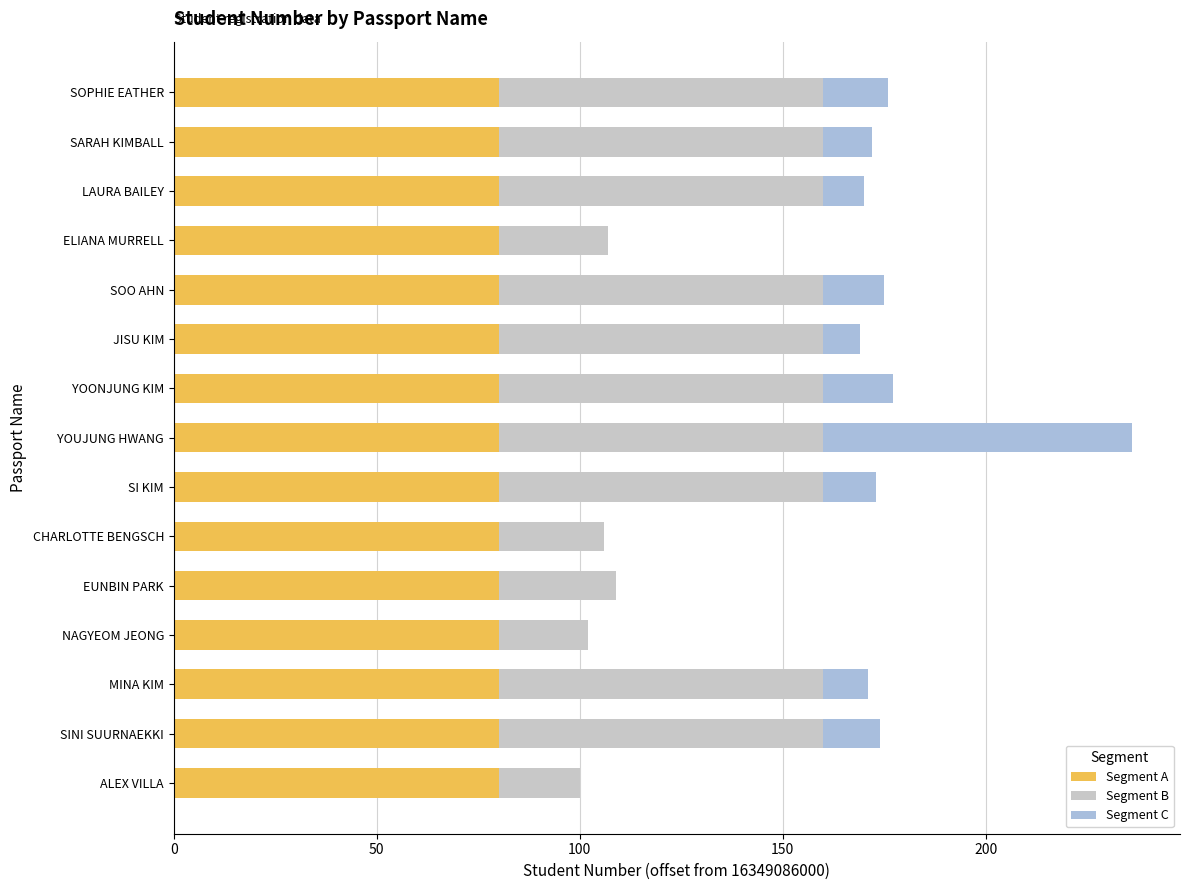

What are all the series names shown in the legend?

Segment A, Segment B, Segment C